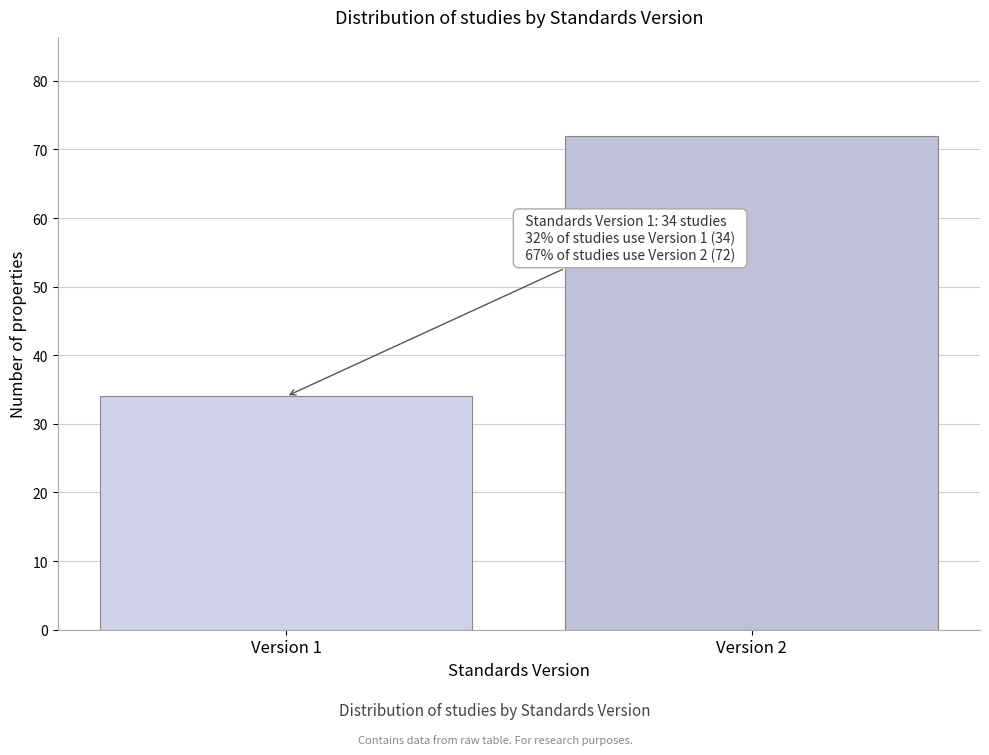

Reading right to left, extract all data points from this chart.

Version 2=72	Version 1=34